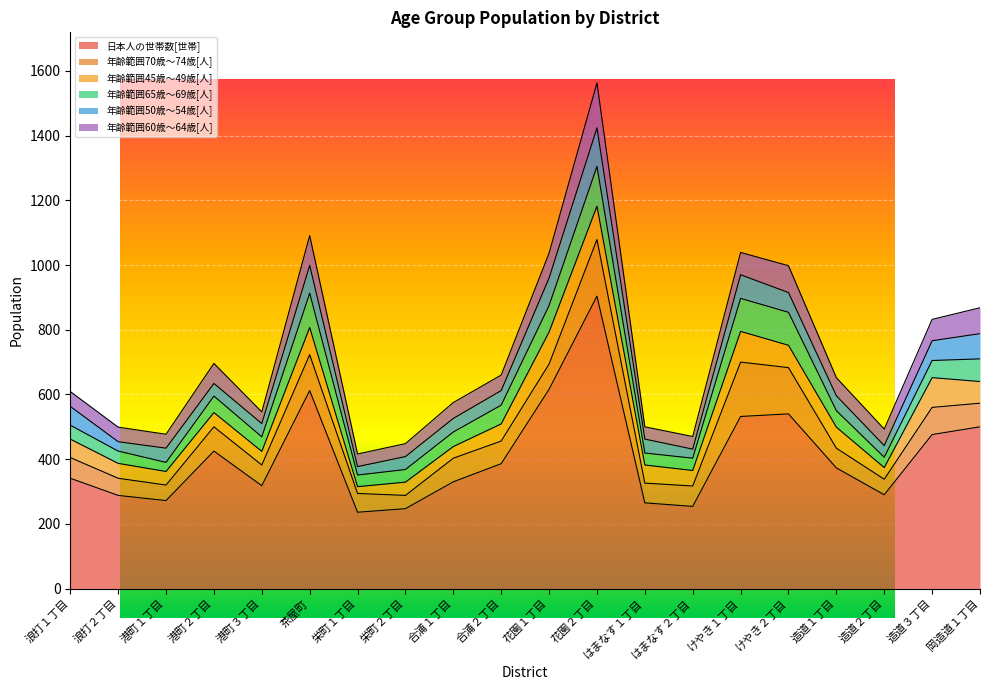

In 年齢範囲45歳～49歳[人], how many points are higher than both neighbors (excluding endpoints)?

6